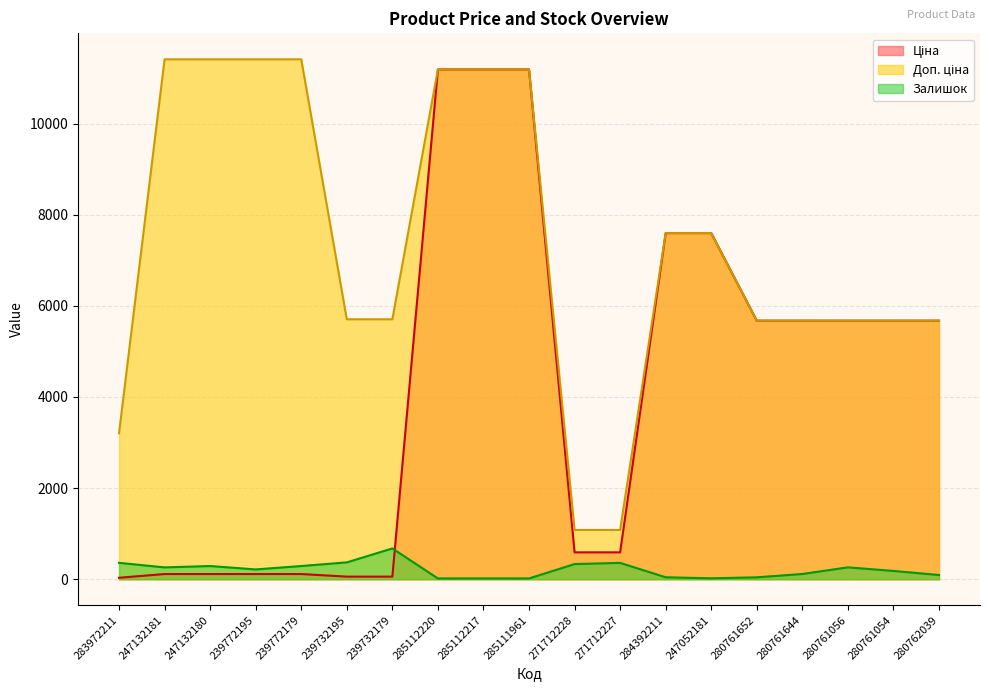

What is the difference between the highest and lowest values at 283972211?

3172.9